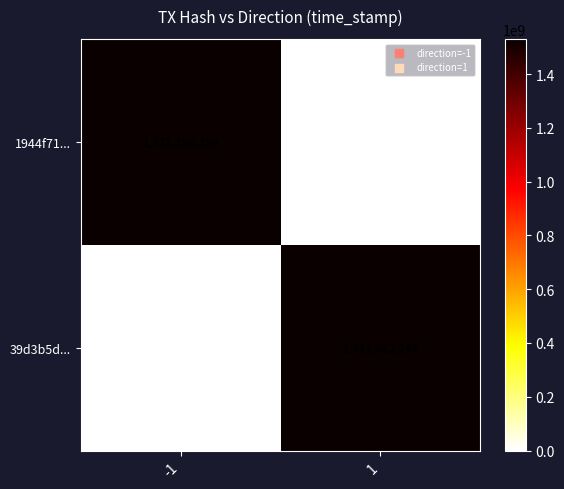

What is the total value across all series at 1?

1531082164